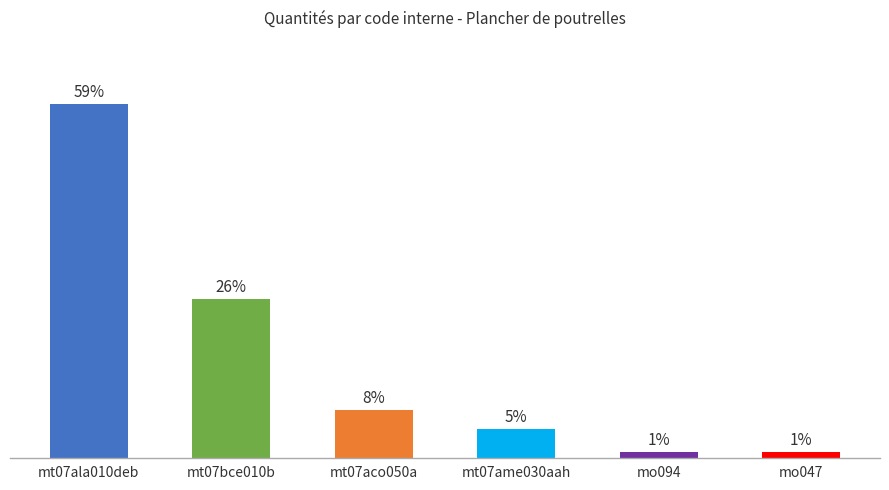

Reading left to right, what are all the values shown in this chart?

58.9	26.4	7.9	4.8	0.9	0.9